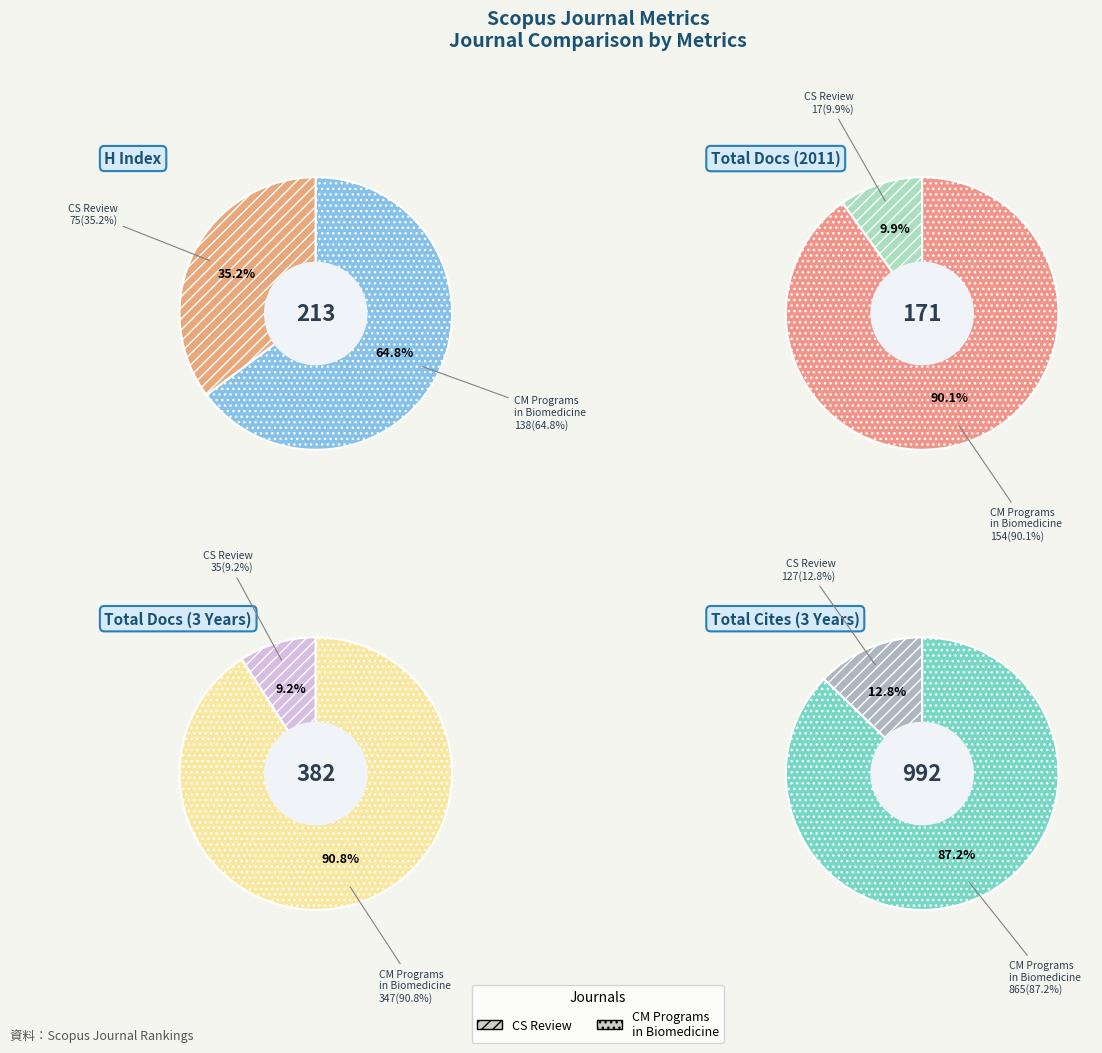

Is the sum of Computer Science Review and Computer Methods and Programs in Biomedicine greater than half?

Yes